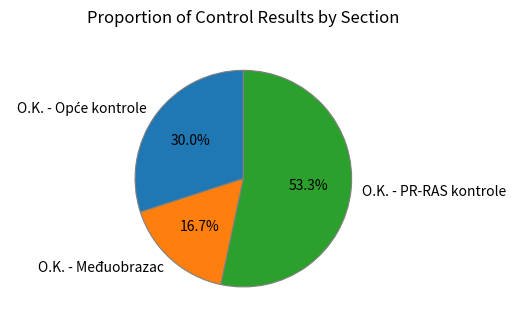

Which slice is the largest?

O.K. - PR-RAS kontrole